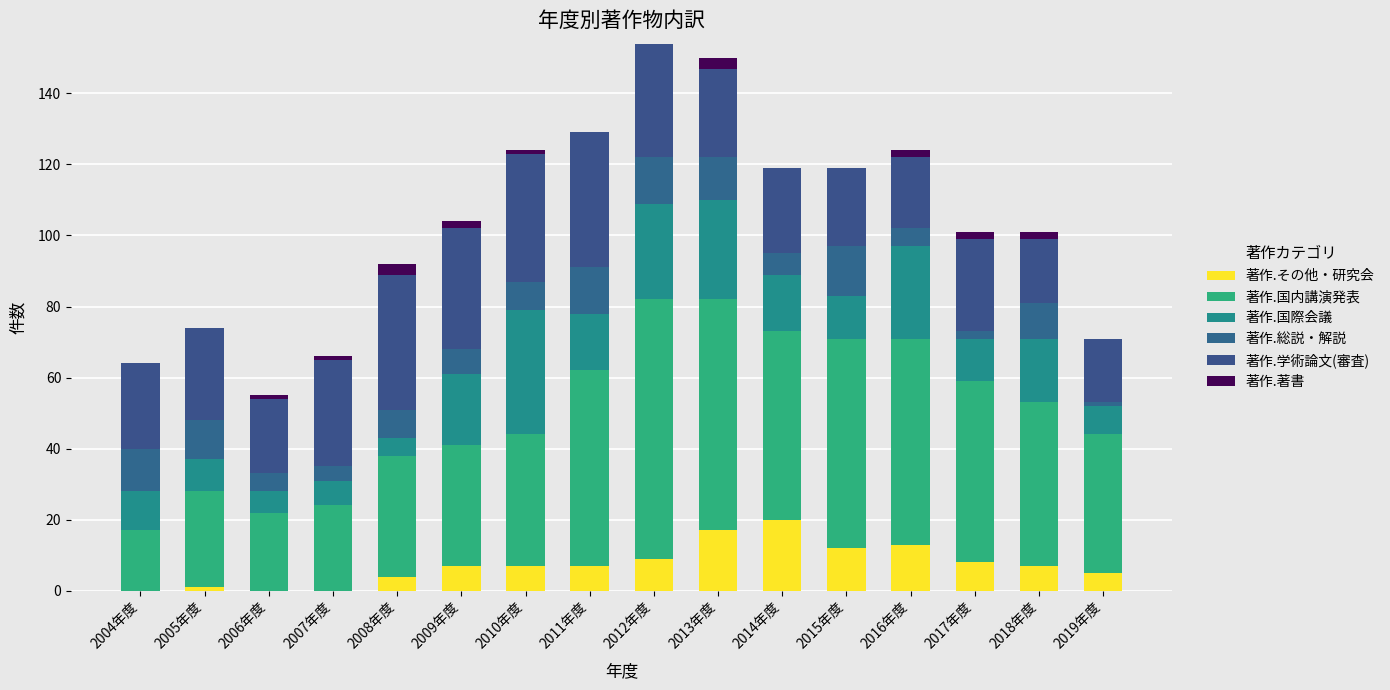

Rank the series by their maximum value, from lowest to highest.

著作.著書, 著作.総説・解説, 著作.その他・研究会, 著作.国際会議, 著作.学術論文(審査), 著作.国内講演発表